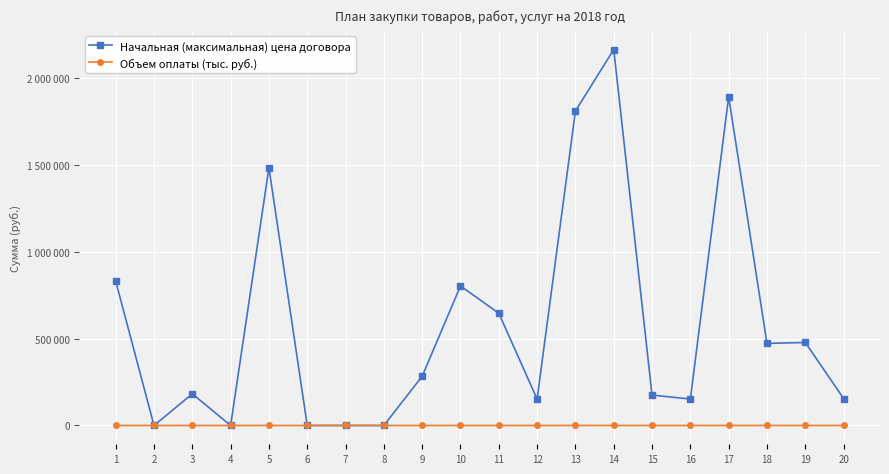

True or false: Объем оплаты (тыс. руб.) and Начальная (максимальная) цена договора intersect in this chart.

False